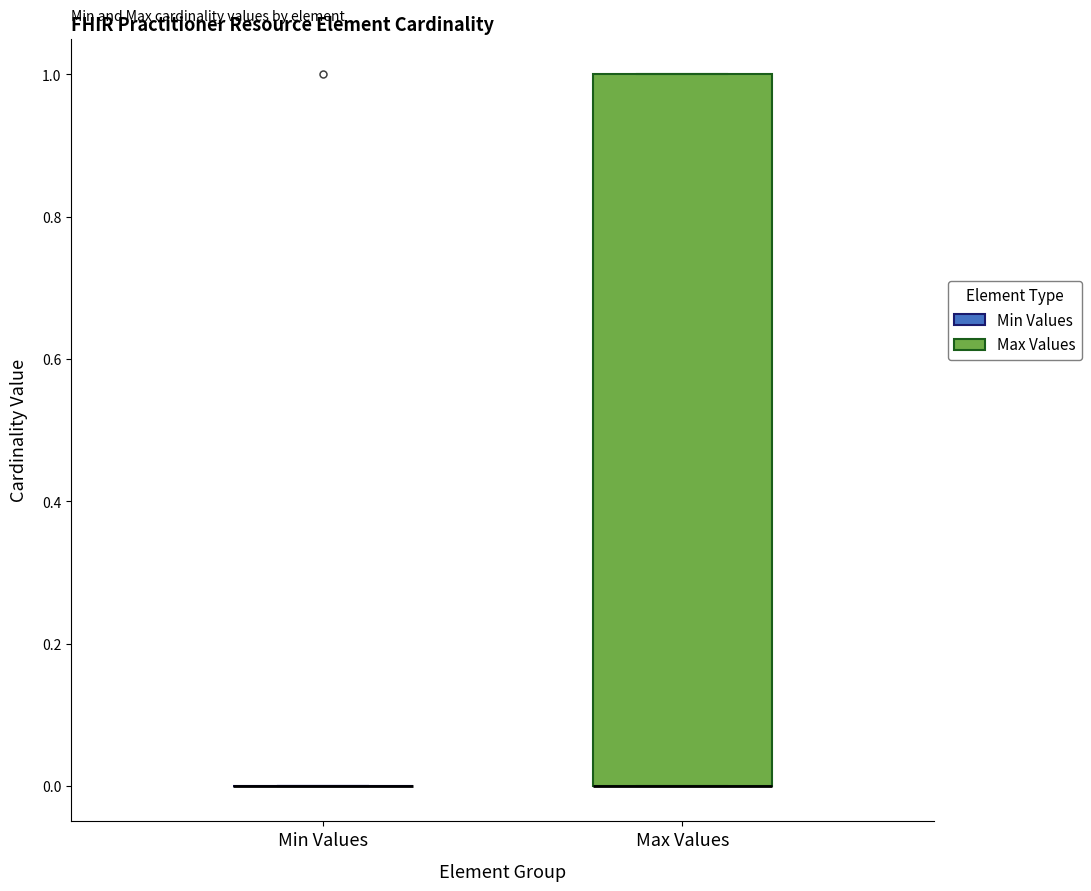

Reading left to right, transcribe this box plot: for each box, give where its median line is, the range the box spans, and where its two whiskers end, as read against the y-axis. The values are not printed on the chart, so give them approximately, as read against the axis.

Min Values: box collapsed to a line at 0, whiskers 0 to 0
Max Values: median 0 (drawn on the box's lower edge), box 0 to 1, whiskers 0 to 1